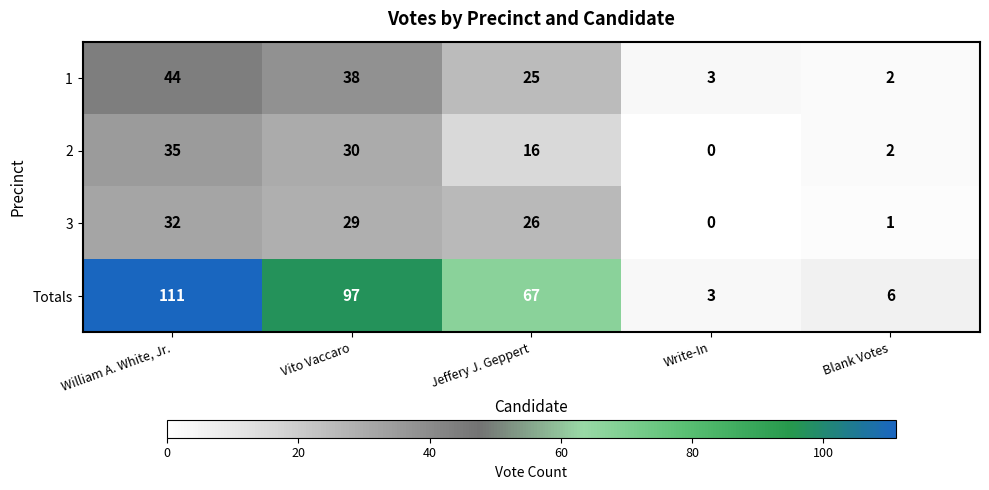

At which label does 1 reach its minimum?

Blank Votes